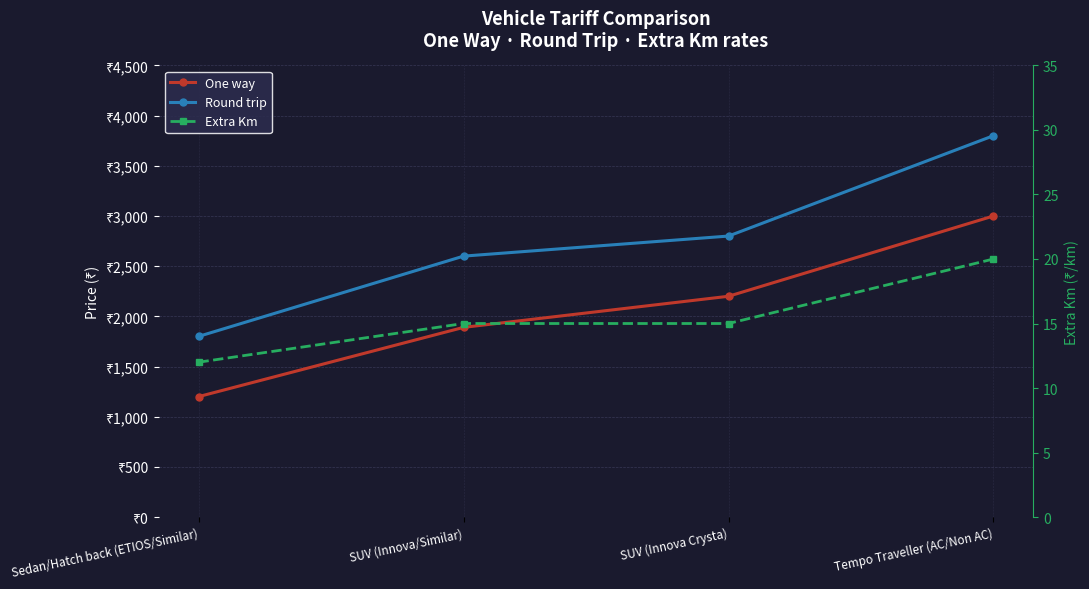

At which label is Extra Km closest to 16?

SUV (Innova/Similar)